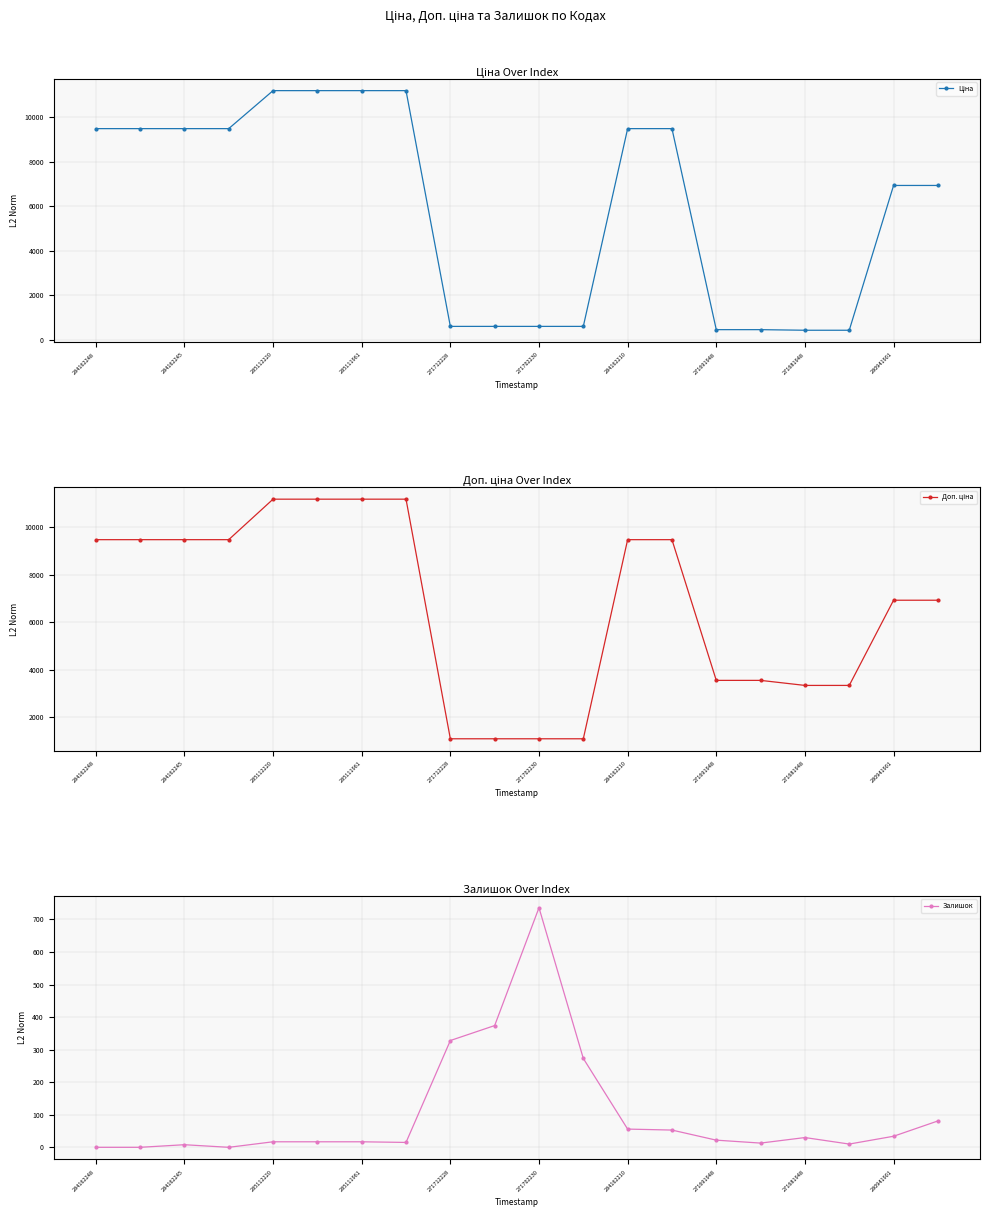

True or false: Залишок has more than 0 points higher than both neighbors.

True